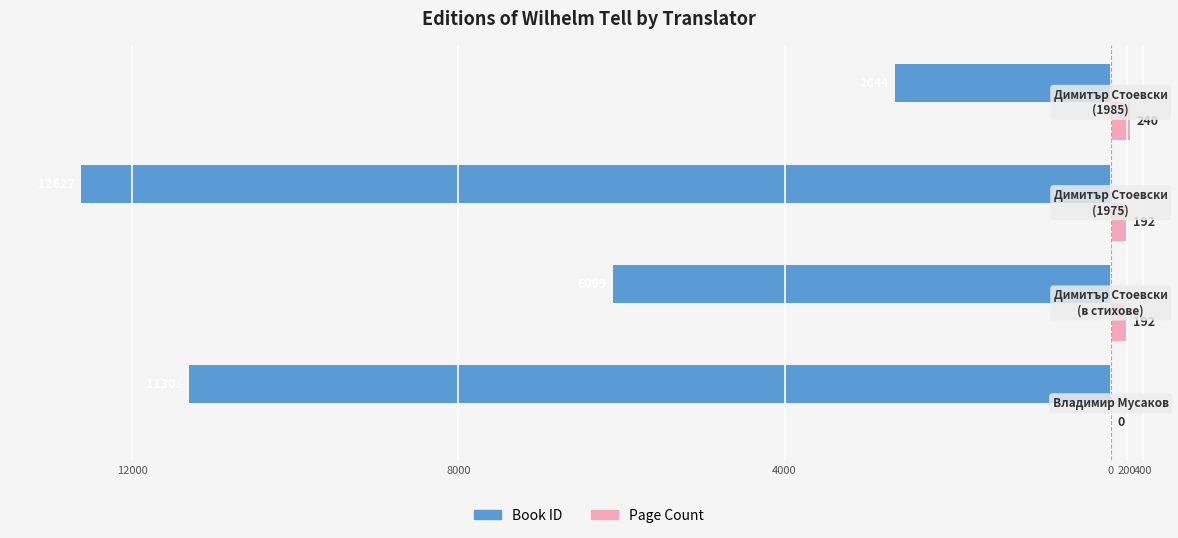

Reading left to right, list all the values displayed in this chart.

Book ID: -11301	-6099	-12627	-2644
Page Count: 0	192	192	240